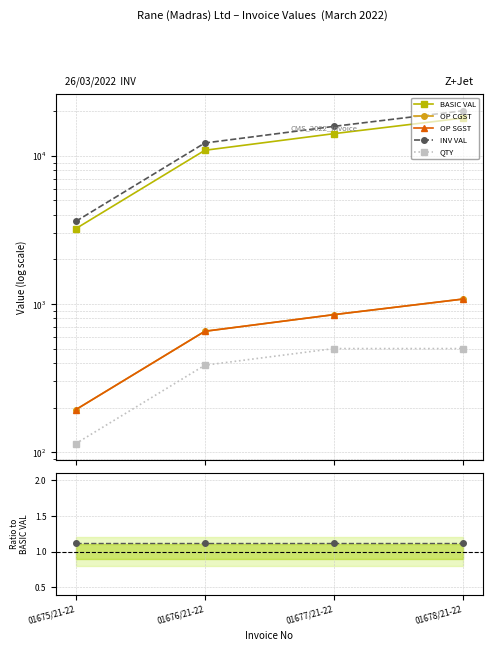

What is the label of the 4th point from the right?

01675/21-22